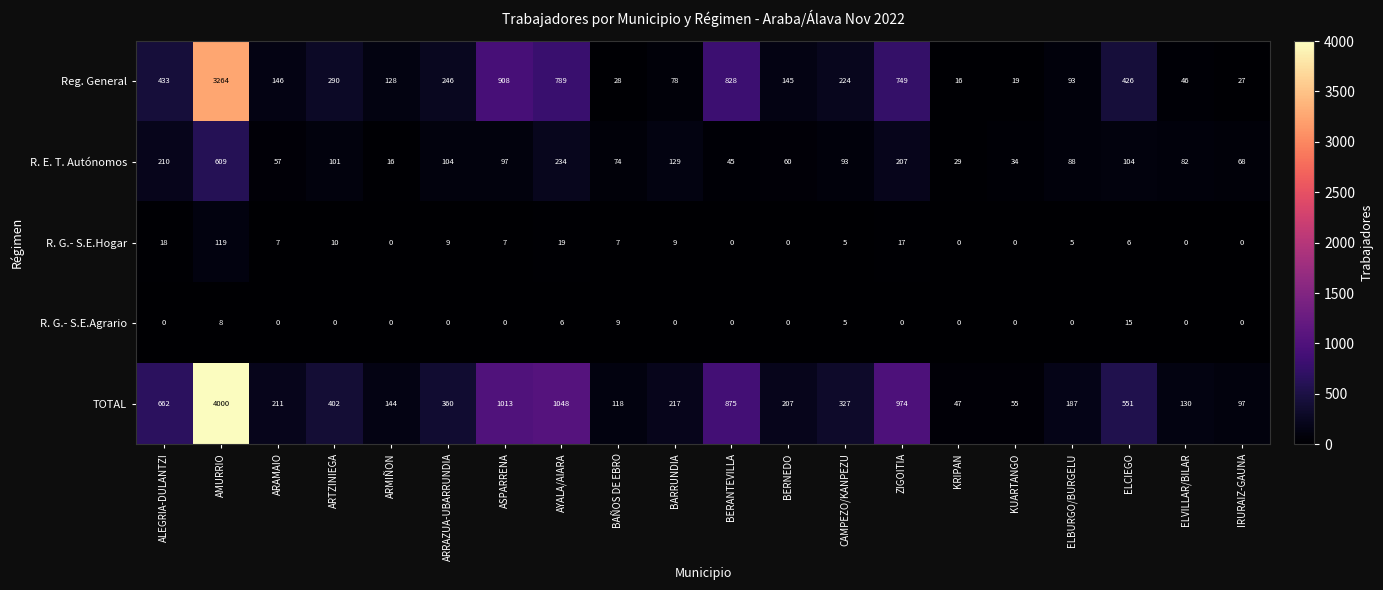

Which series has the largest total across all categories?

TOTAL